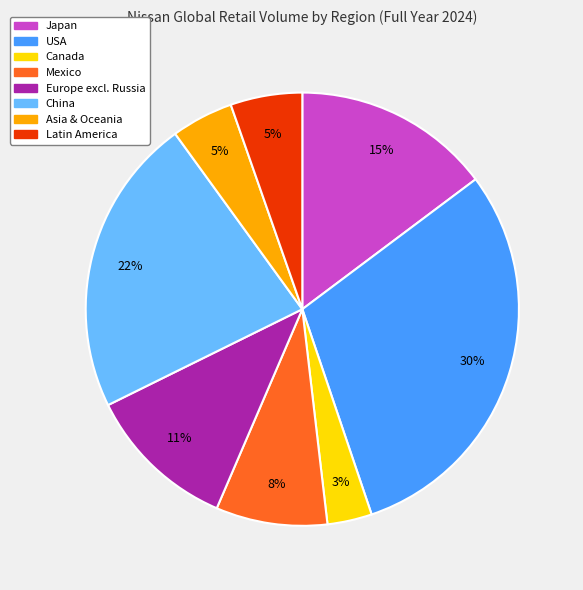

Is the sum of USA and Asia & Oceania greater than half?

No